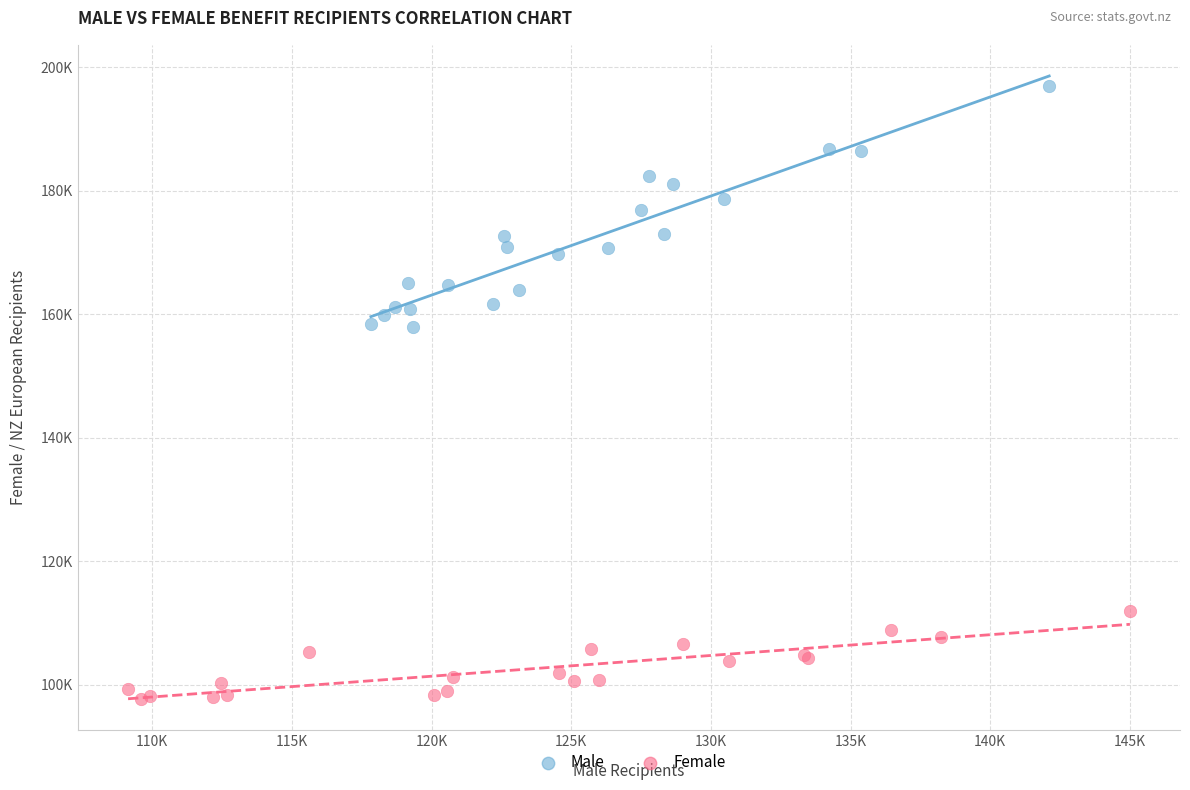

Which series reaches the maximum Y coordinate?

Male